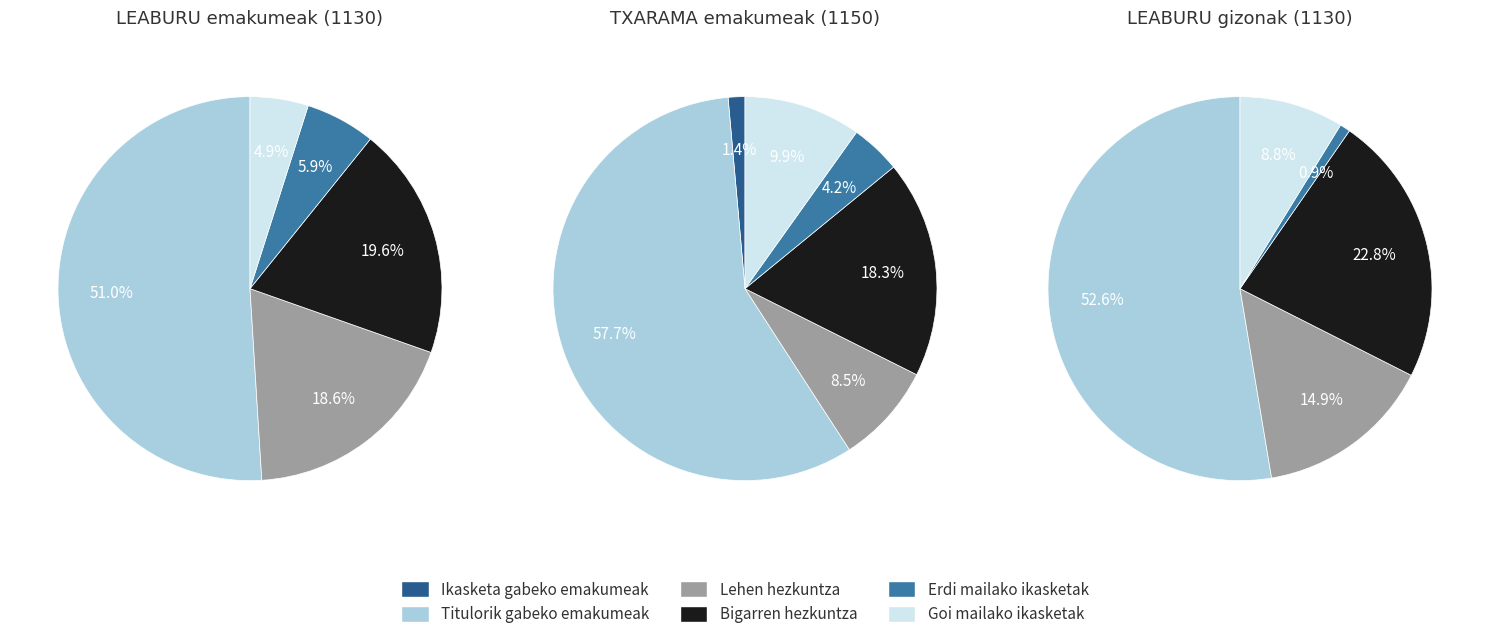

Between Erdi mailako ikasketak and Goi mailako ikasketak, which series saw the biggest shift?

LEABURU gizonak (1130)